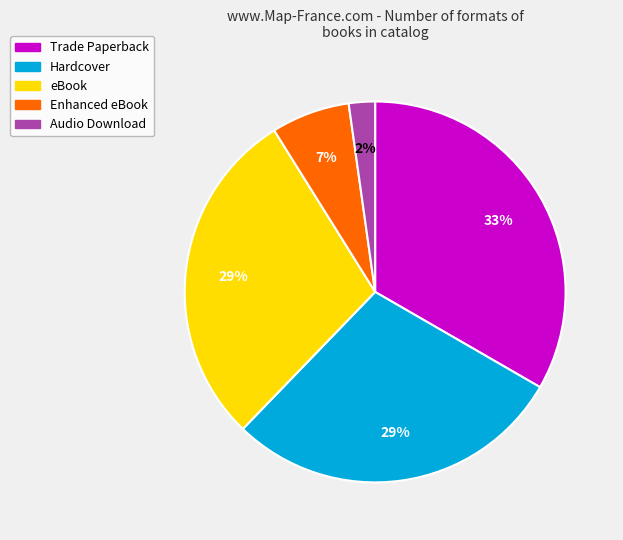

Is it true that Hardcover is 38% of the pie?

False